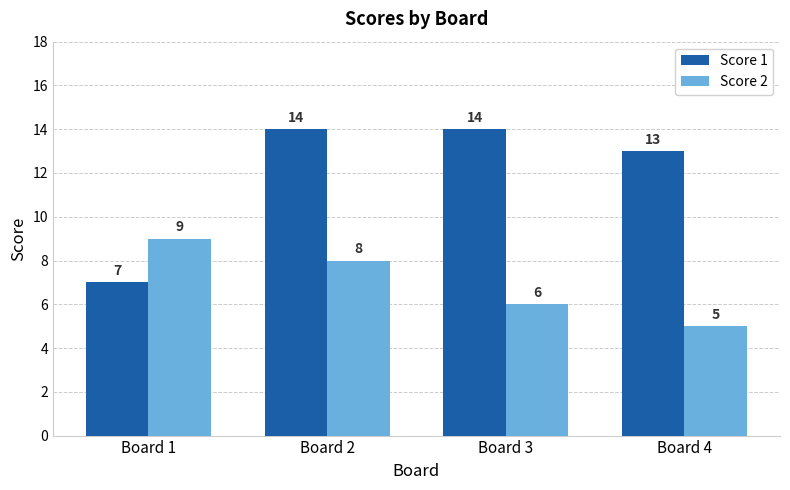

Reading left to right, transcribe all the data shown in this chart.

Score 1: Board 1=7	Board 2=14	Board 3=14	Board 4=13
Score 2: Board 1=9	Board 2=8	Board 3=6	Board 4=5